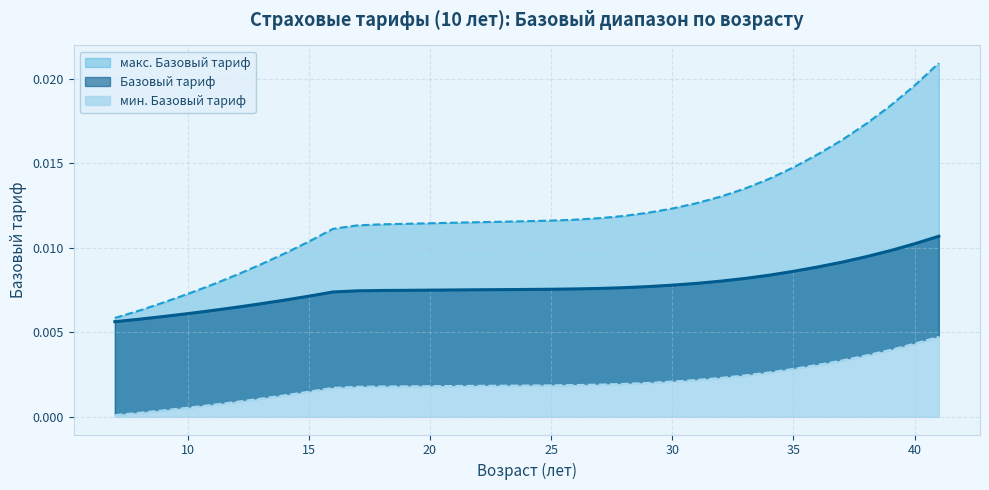

Which series has the widest spread of values?

макс. Базовый тариф